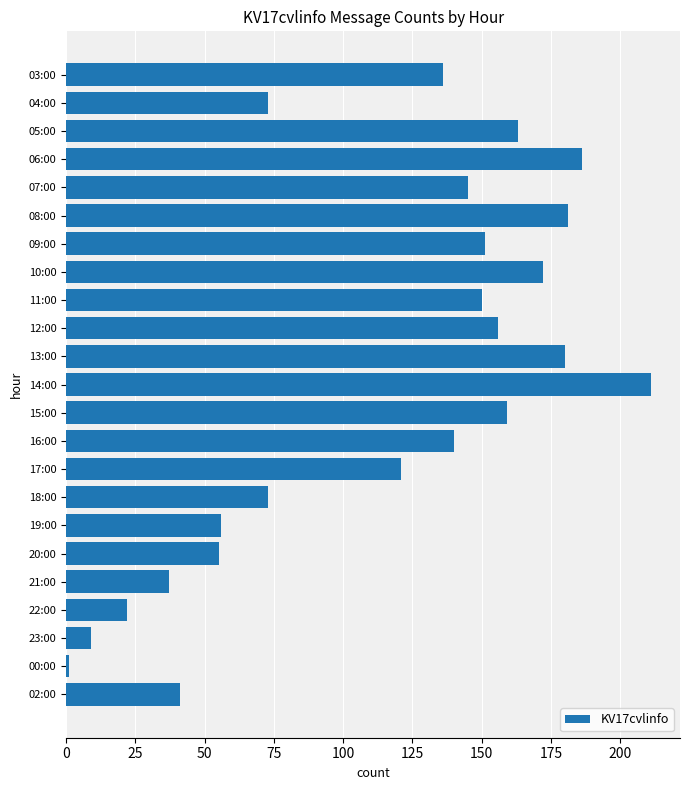

True or false: the data shows 186 at 06:00.

True